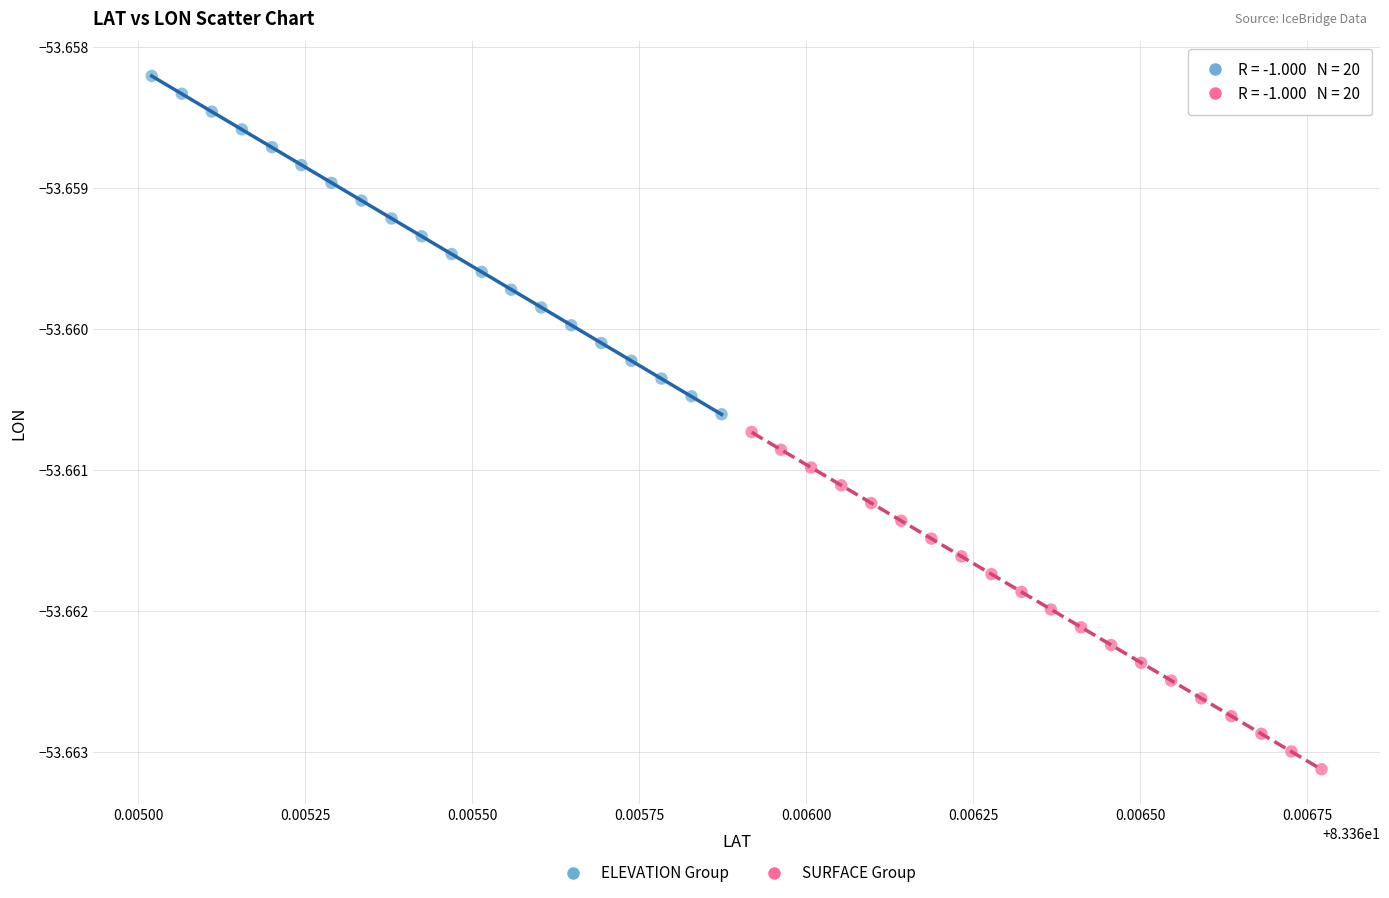

Which series contains the highest Y value?

ELEVATION Group